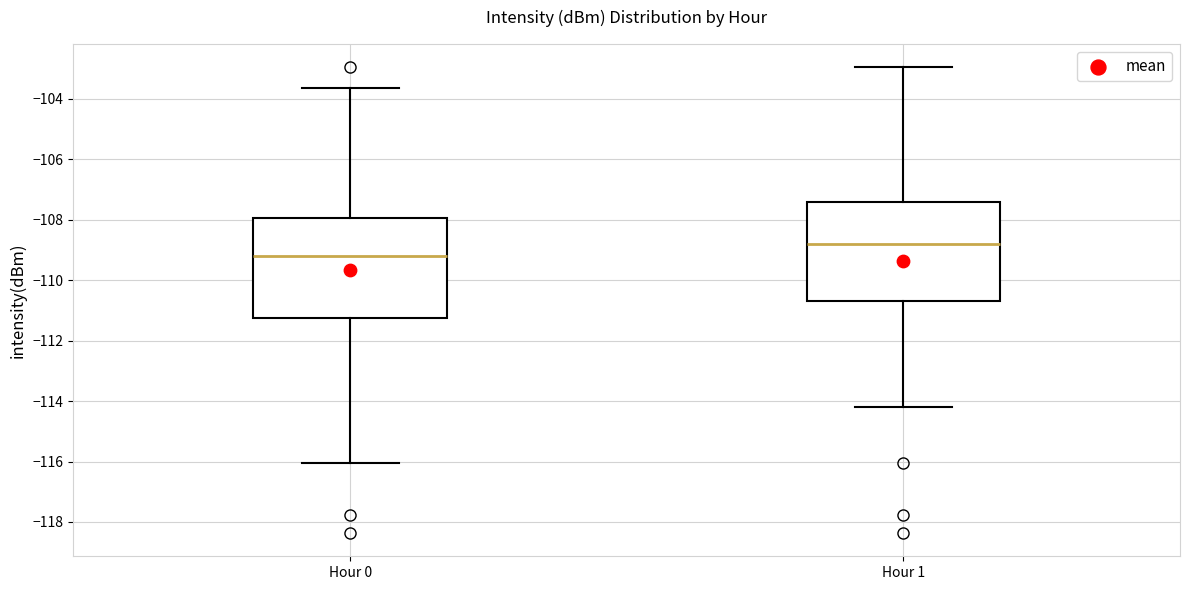

Reading left to right, read every box against the y-axis: the position of its median line, the range the box covers, and the ends of its whiskers. The values are not printed on the chart, so give them approximately, as read against the axis.

Hour 0: median -109.2, box -111.2 to -108.0, whiskers -116.0 to -103.6
Hour 1: median -108.8, box -110.8 to -107.4, whiskers -114.2 to -103.0